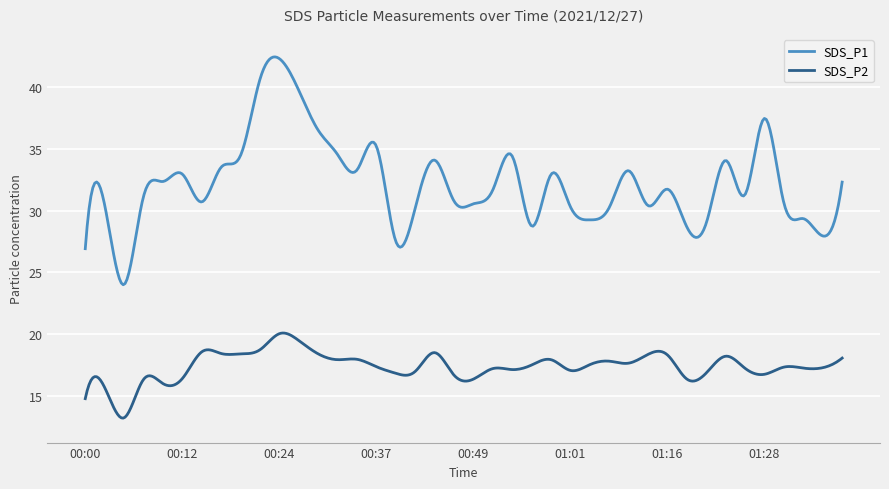

Which series has the largest total across all categories?

SDS_P1